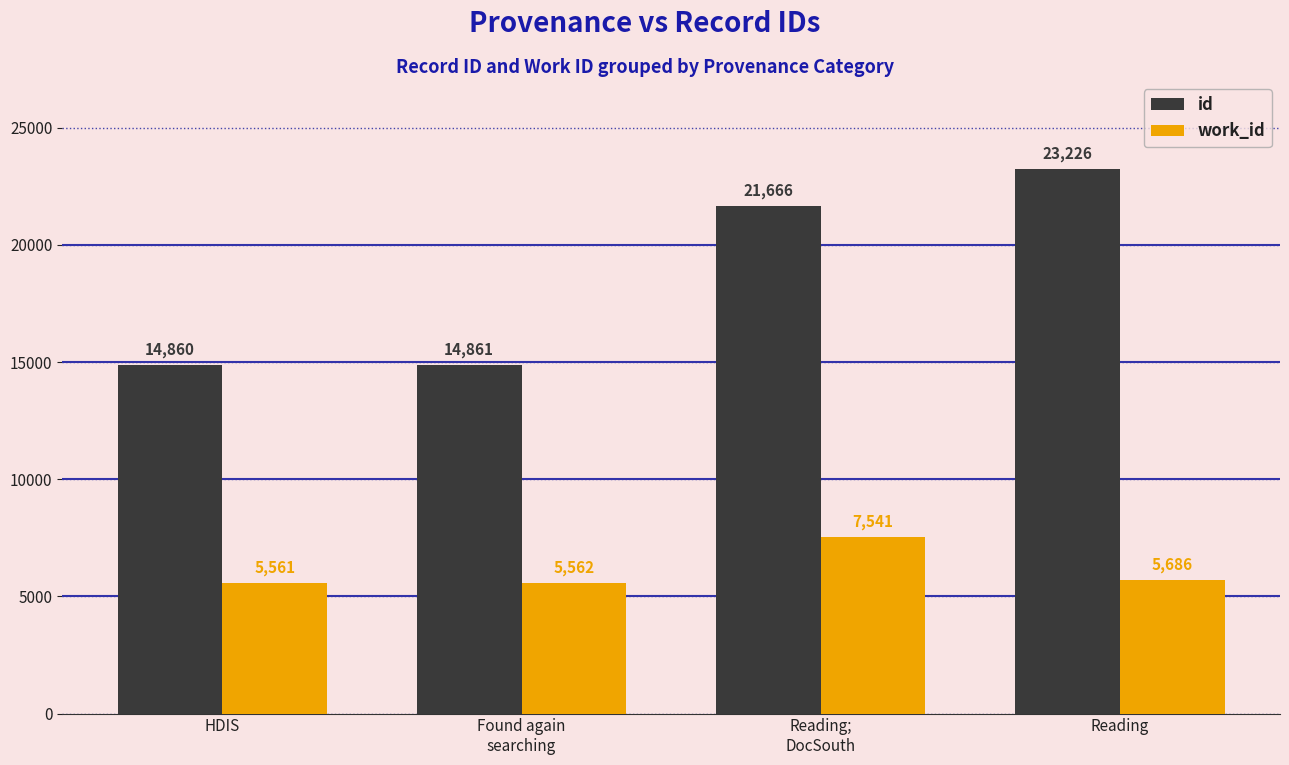

At how many categories does at least one series exceed 20091?

2